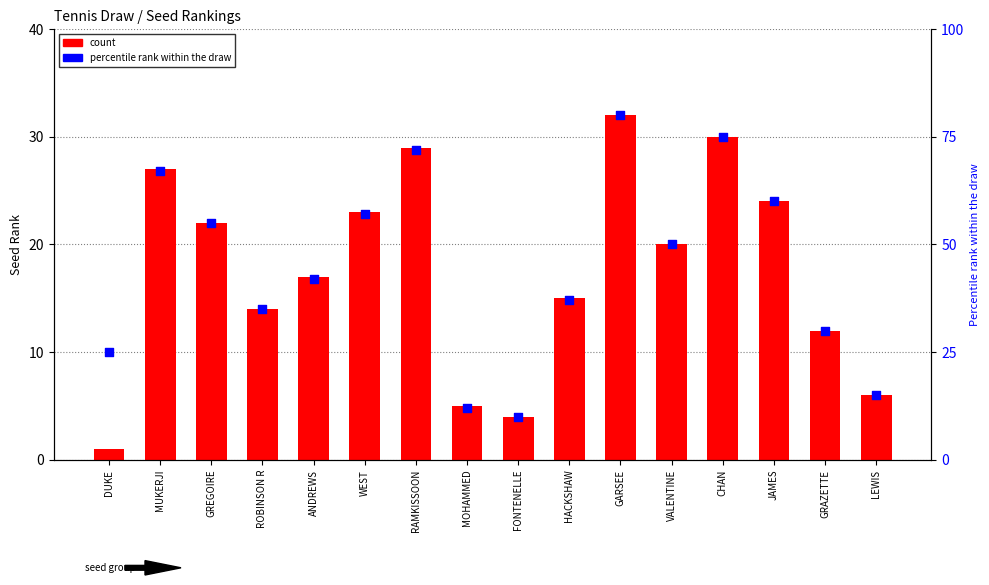

What are all the series names shown in the legend?

count, percentile rank within the draw